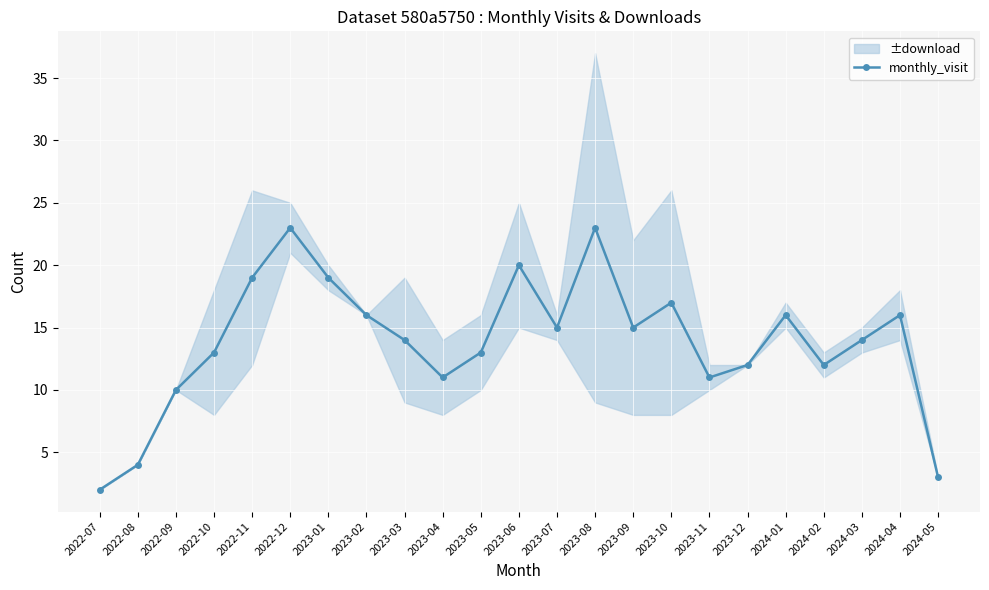

Which has a higher value, 2024-03 or 2023-07?

2023-07